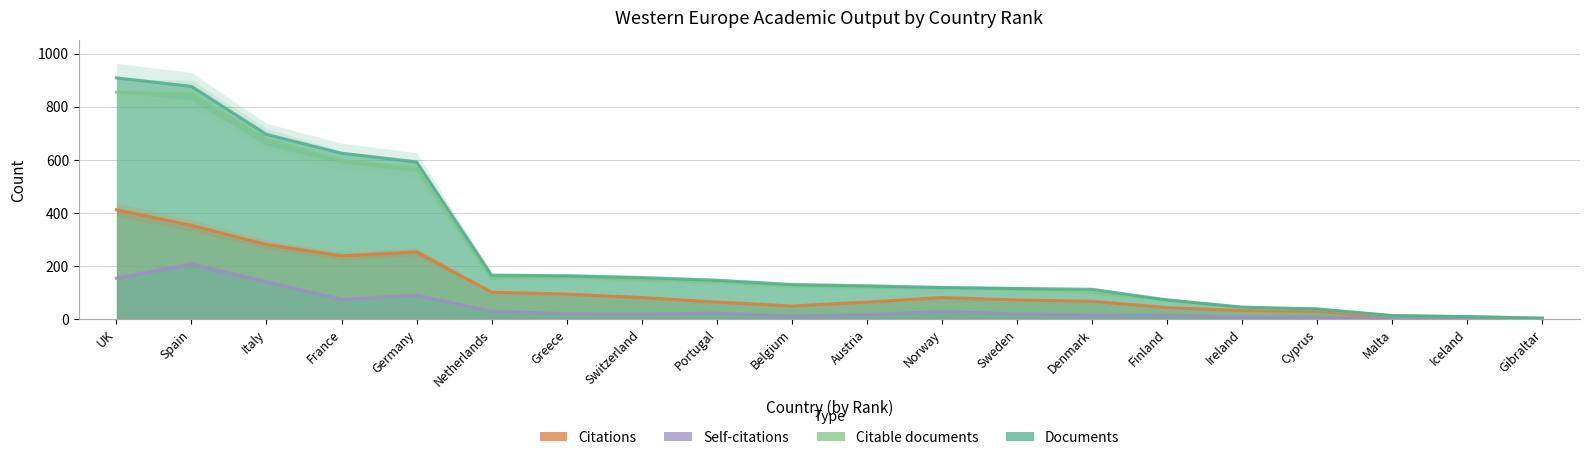

Reading right to left, what are all the values shown in this chart?

Documents: 3	9	13	38	45	72	112	115	119	125	130	146	156	163	165	592	625	696	877	909
Citable documents: 3	9	12	37	42	71	100	114	115	121	124	140	147	160	154	568	597	678	849	855
Citations: 0	4	4	29	32	43	67	72	81	64	49	64	81	94	101	253	238	281	353	412
Self-citations: 0	1	3	6	7	15	14	19	28	16	11	22	19	20	29	90	74	140	207	154